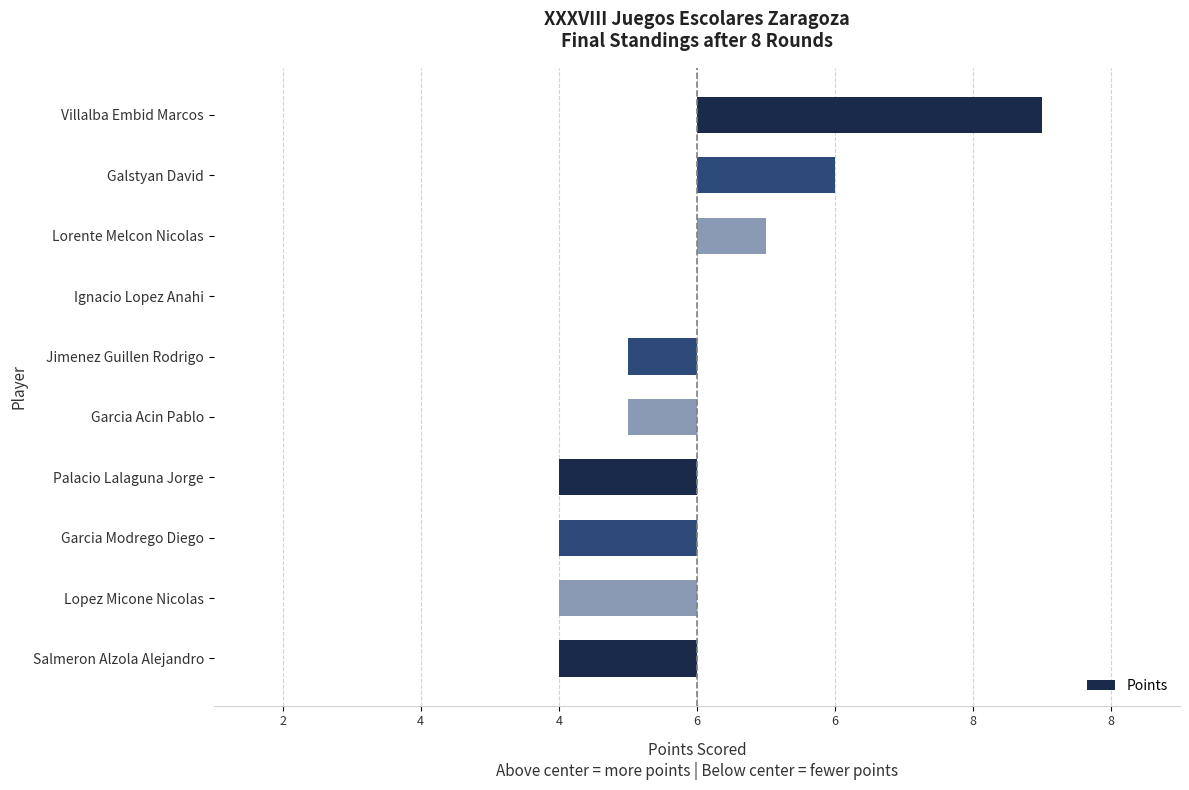

How many bars are there in total?

10